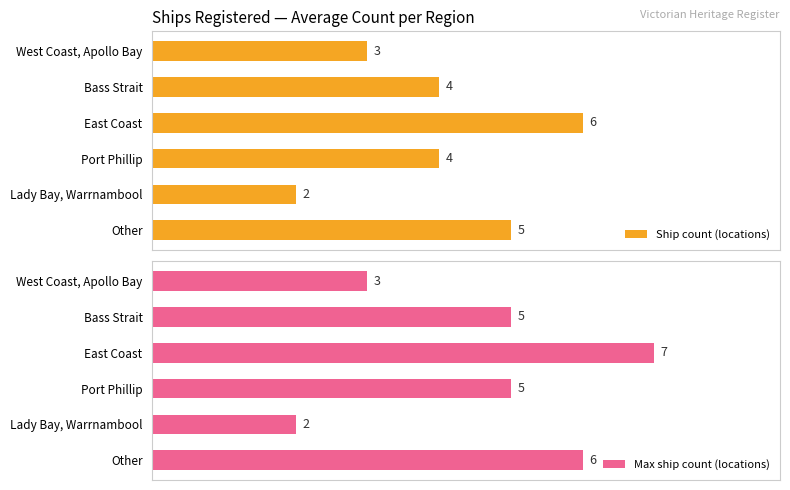

At which label is Max ship count (locations) closest to 4?

West Coast, Apollo Bay